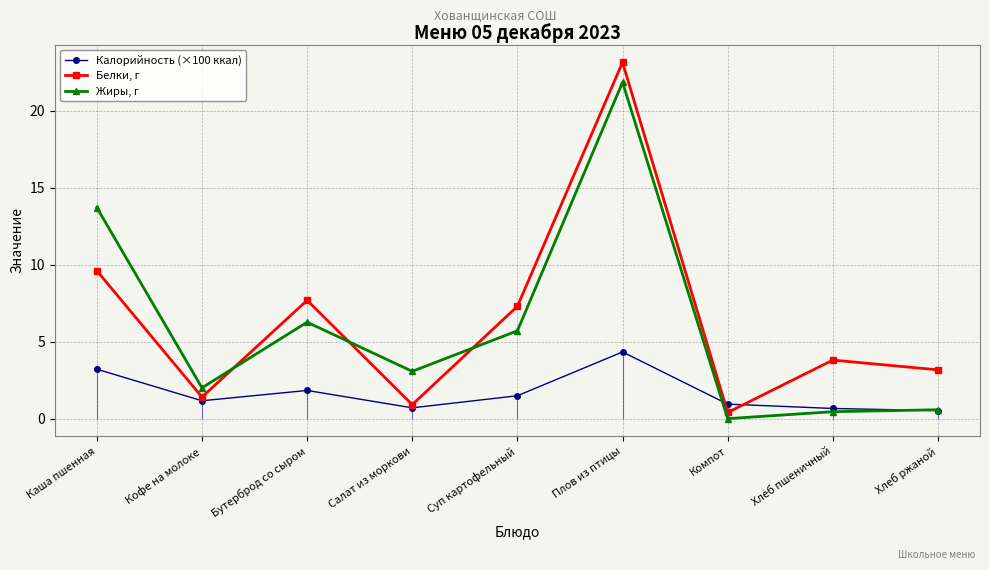

Rank the categories by Жиры, г value from lowest to highest.

Компот, Хлеб пшеничный, Хлеб ржаной, Кофе на молоке, Салат из моркови, Суп картофельный, Бутерброд со сыром, Каша пшенная, Плов из птицы